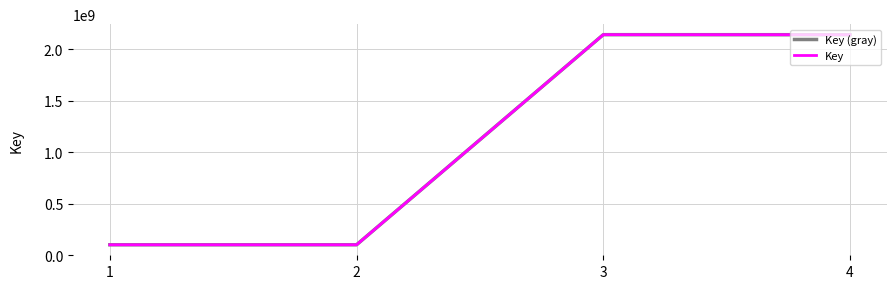

Which series changed the most between 1 and 3?

Key (gray)